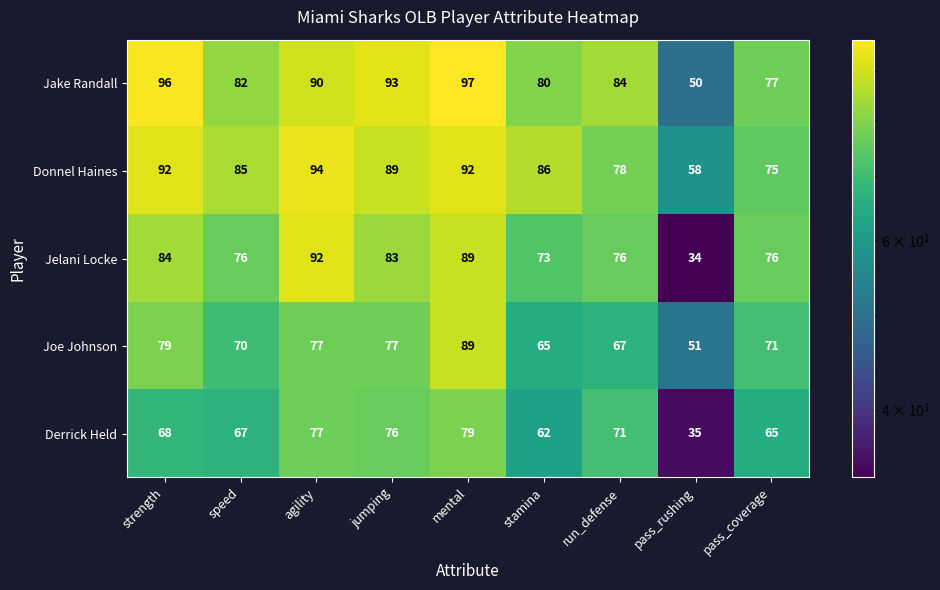

What is the difference between the highest and lowest values at jumping?

17